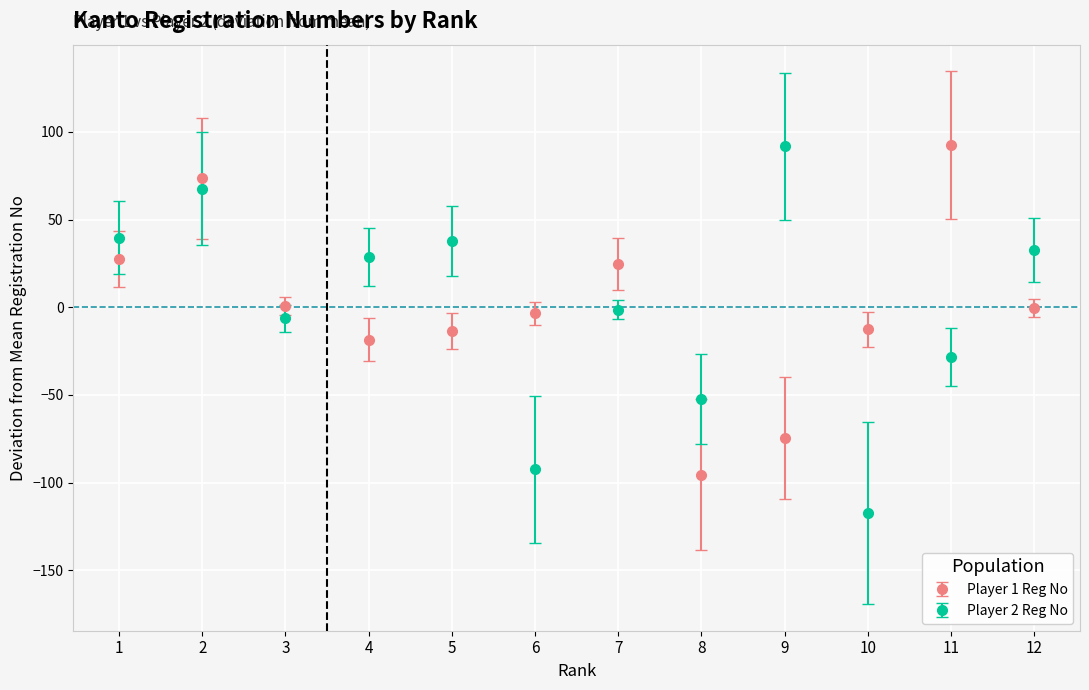

The Player 1 Reg No series shows 92.5 at 11. True or false?

True